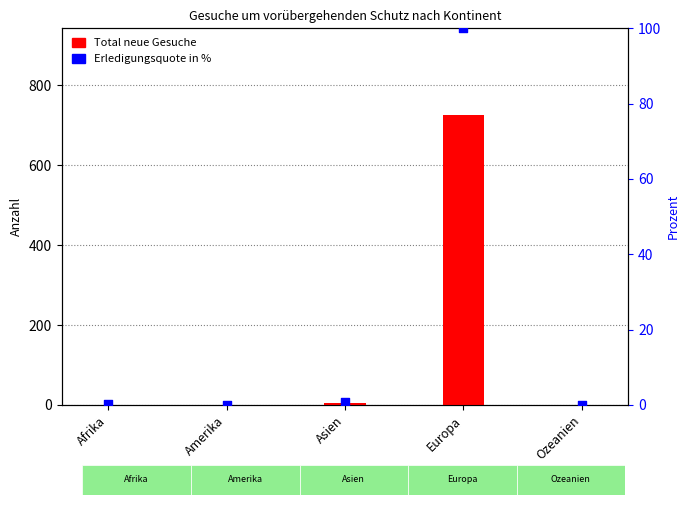

Which series reaches the maximum Y coordinate?

Total neue Gesuche